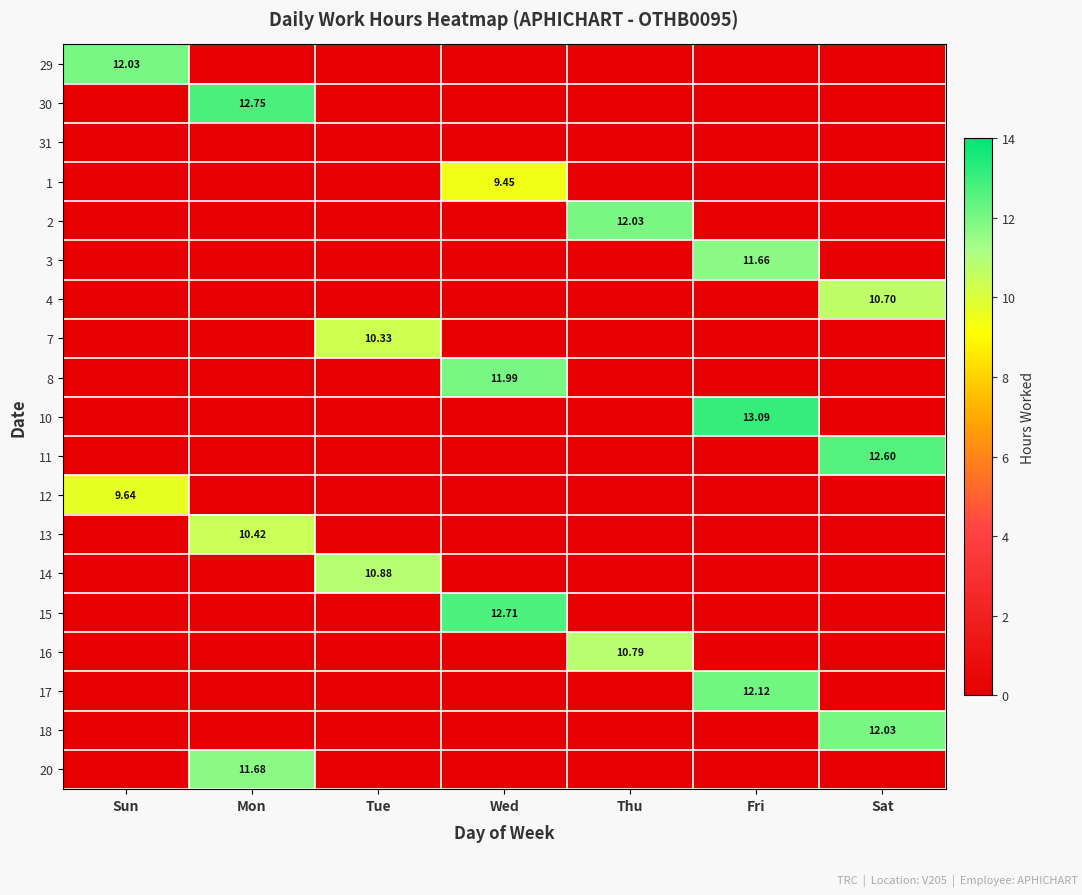

What is the difference between the maximum and minimum values in the 2 series?

12.0